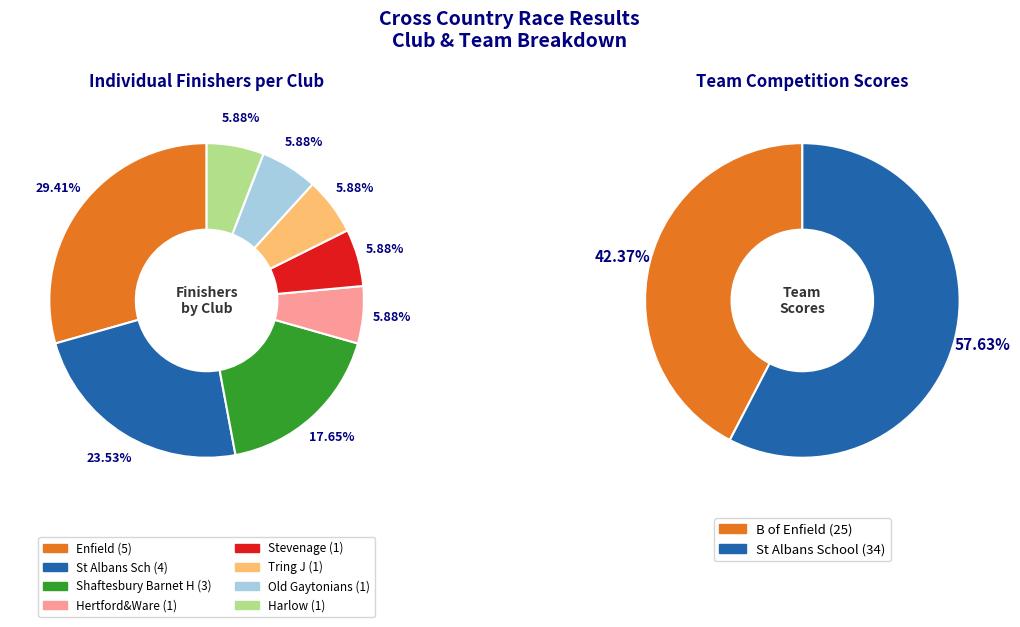

How many segments does this pie chart have?

8